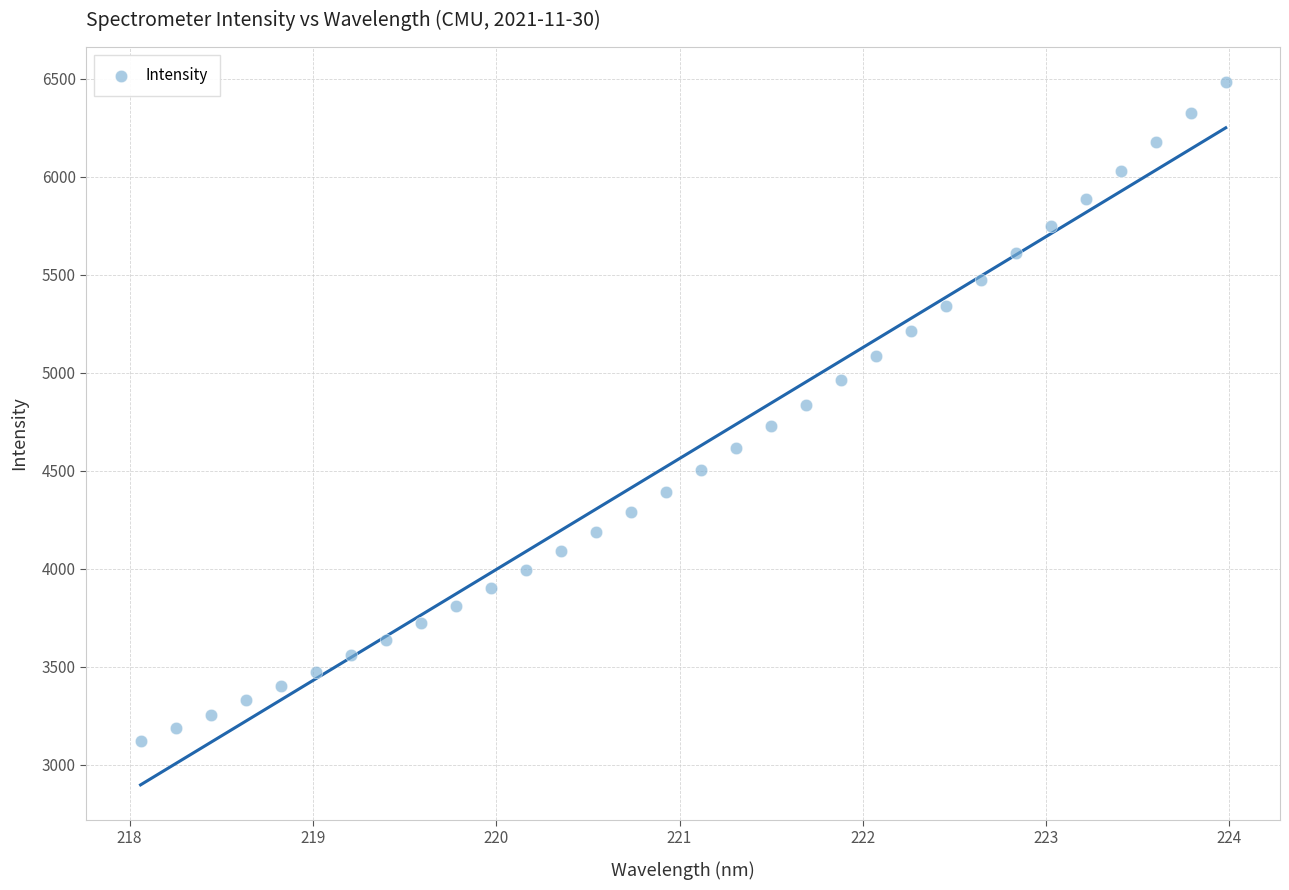

What is the range of Y values (max minus min)?

3361.1